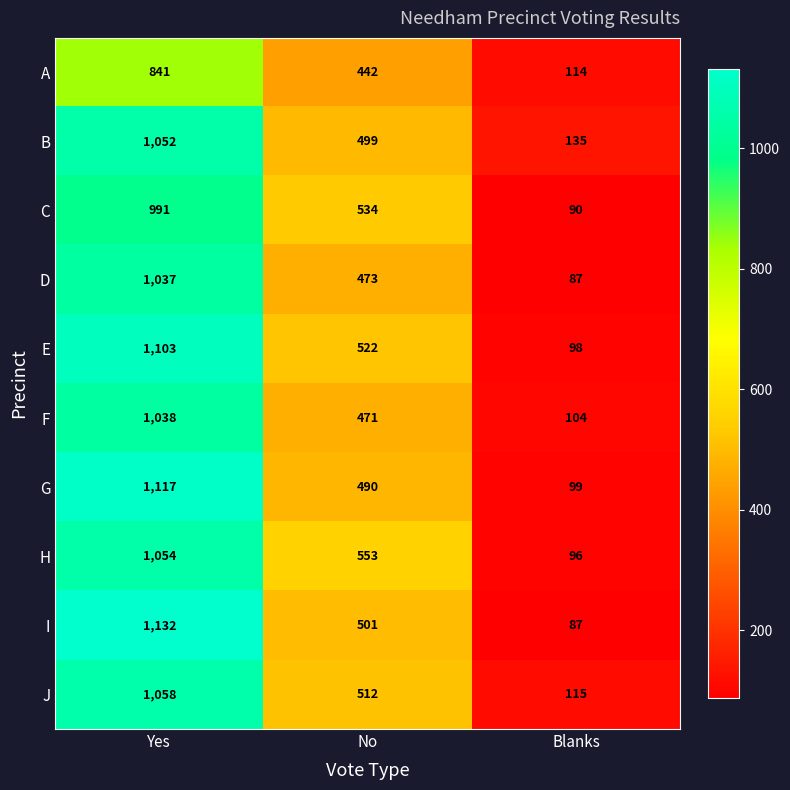

How many I values are between 87 and 1132?

3